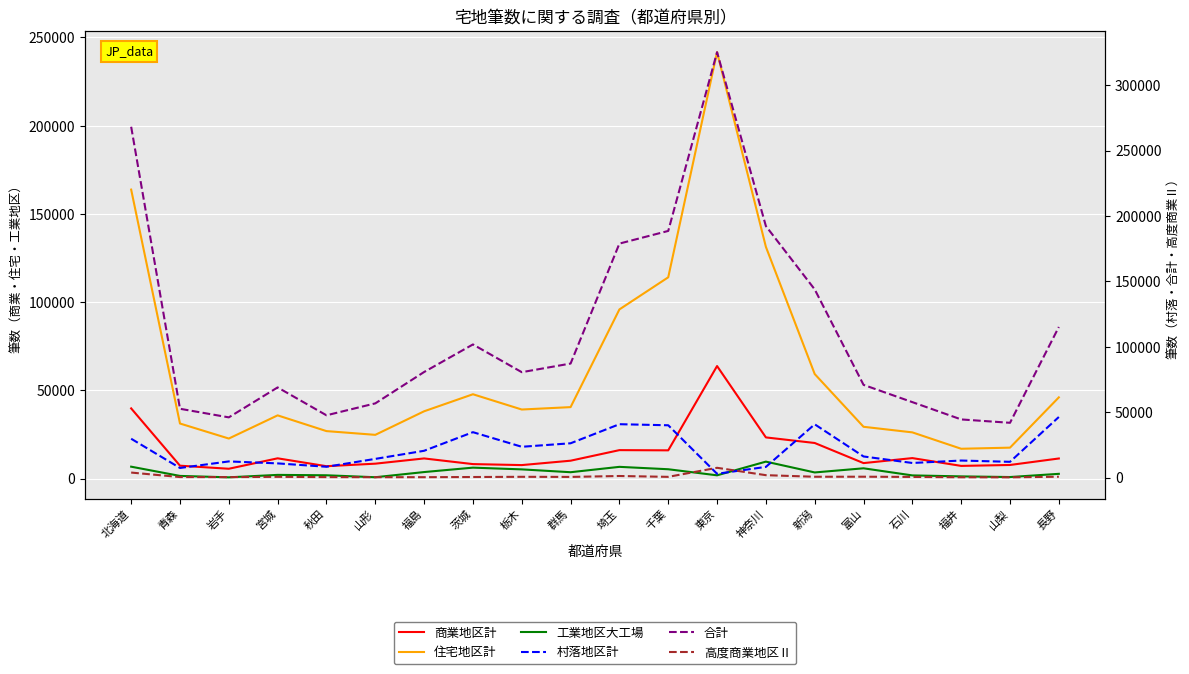

What is the minimum value shown in the chart?

144